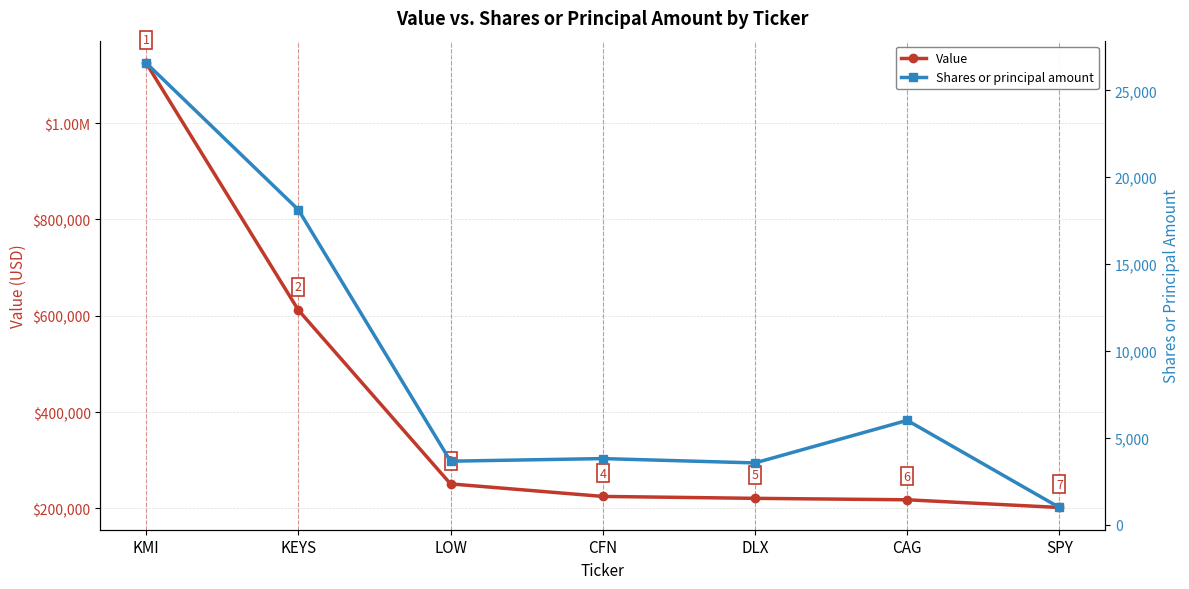

What is the difference between the second highest and minimum values in the Value series?

410000